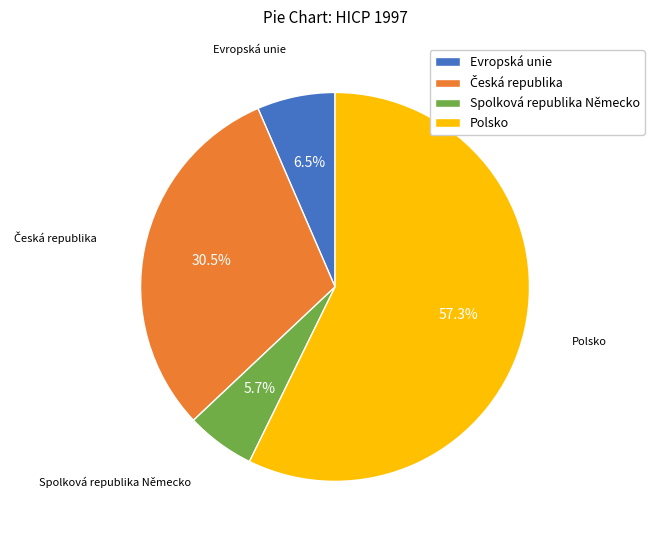

Which slice represents more than half of the pie?

Polsko